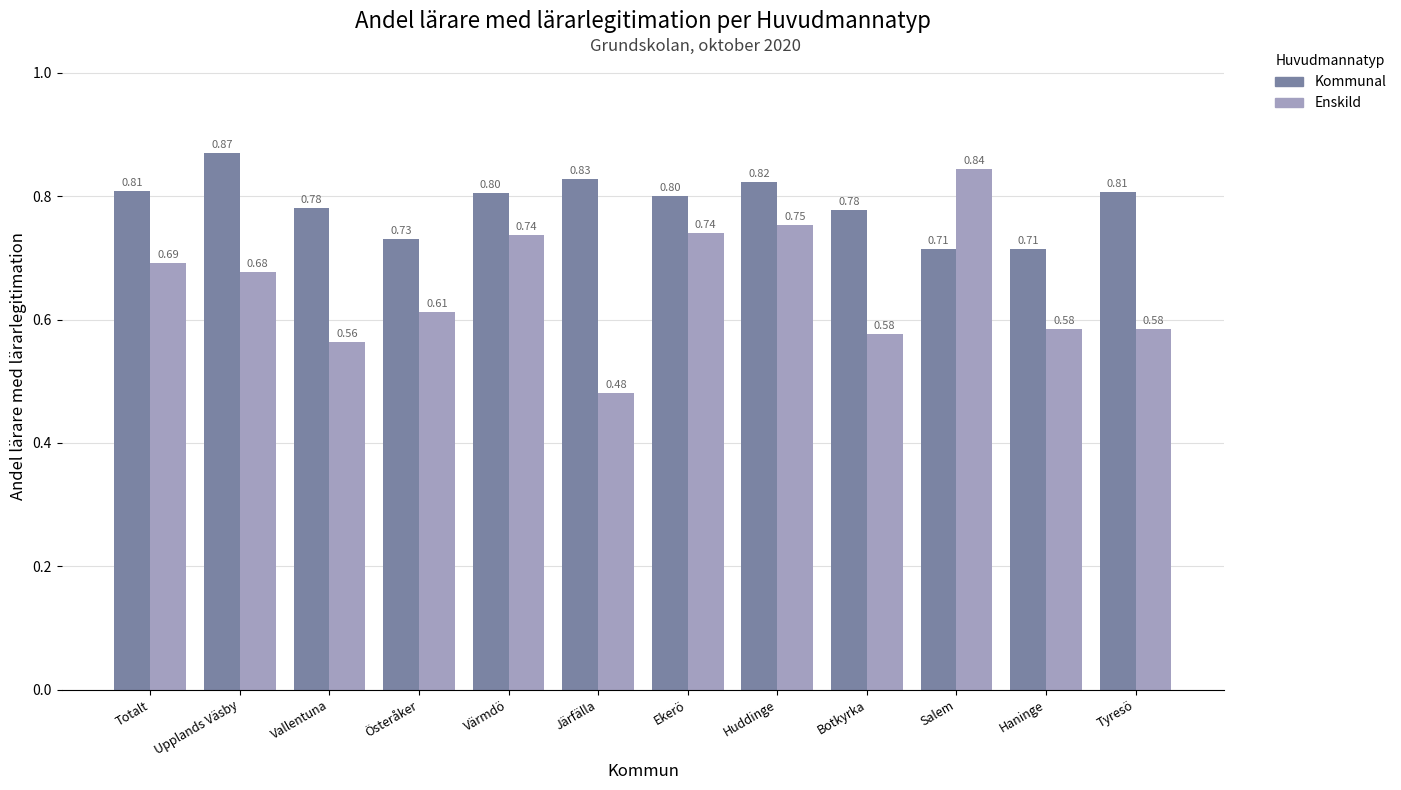

List the series in order of their overall mean, lowest first.

Enskild, Kommunal